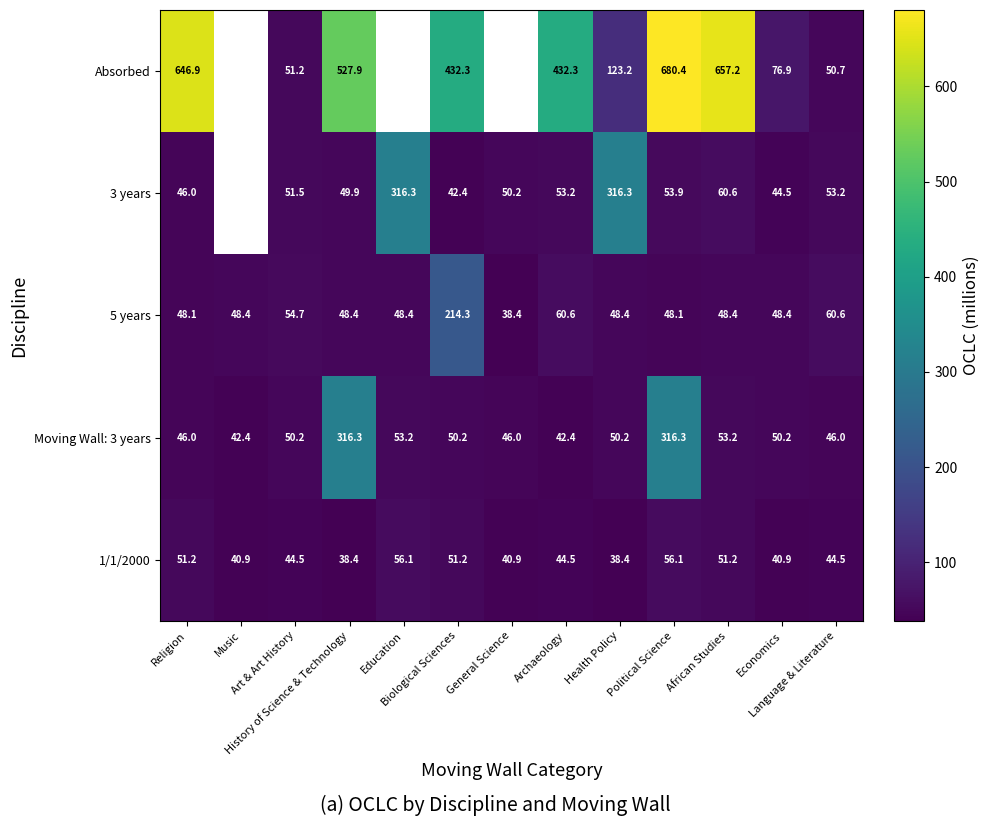

At which category is the sum across all series the highest?

Political Science